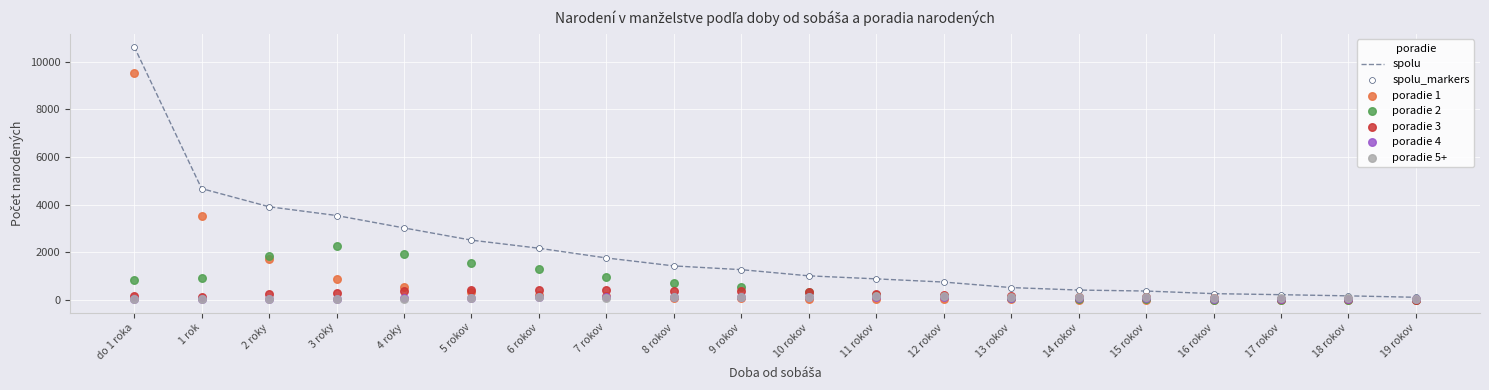

Which series reaches the maximum Y coordinate?

spolu